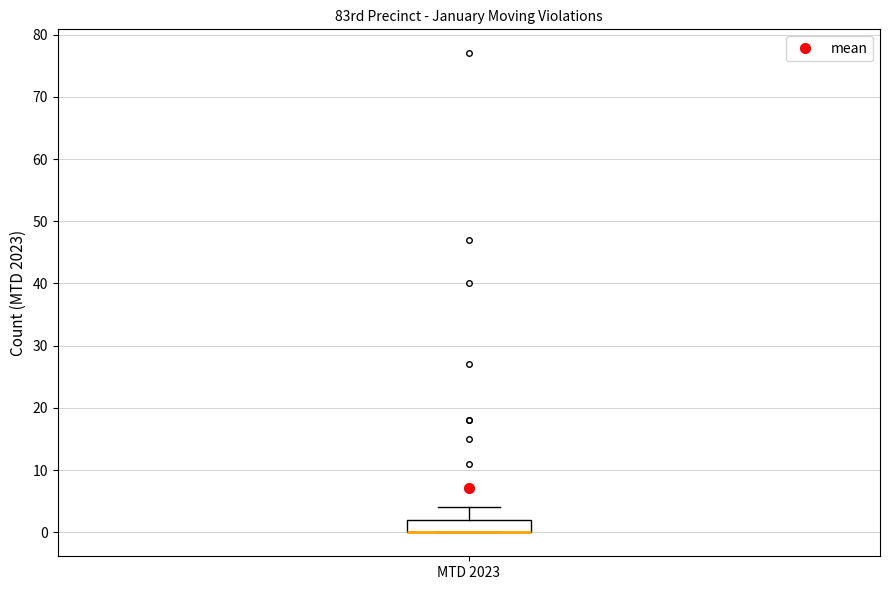

Where does the upper whisker of the box for MTD 2023 end on the y-axis? The values are not printed on the chart, so give them approximately, as read against the axis.

4